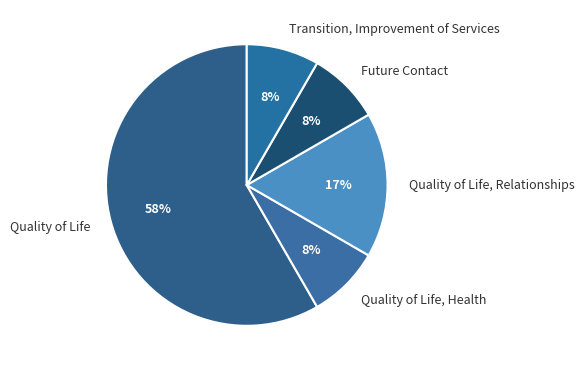

True or false: Future Contact accounts for 1% of the total.

False